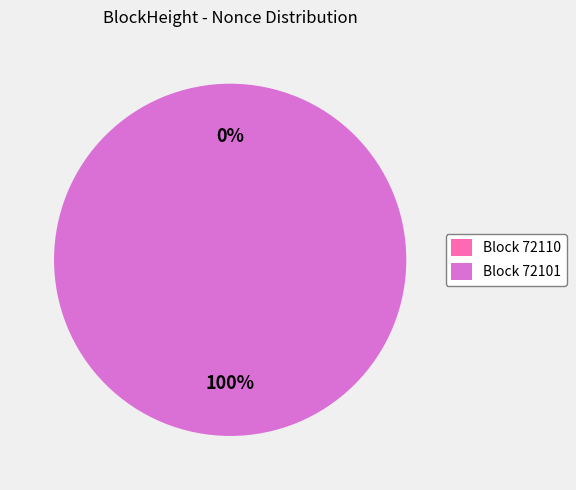

Rank the categories by value from lowest to highest.

72110, 72101